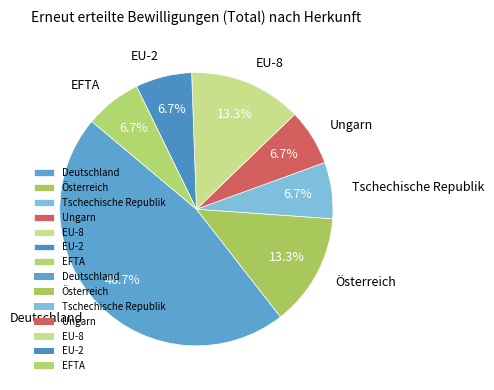

Which slice is the largest?

Deutschland